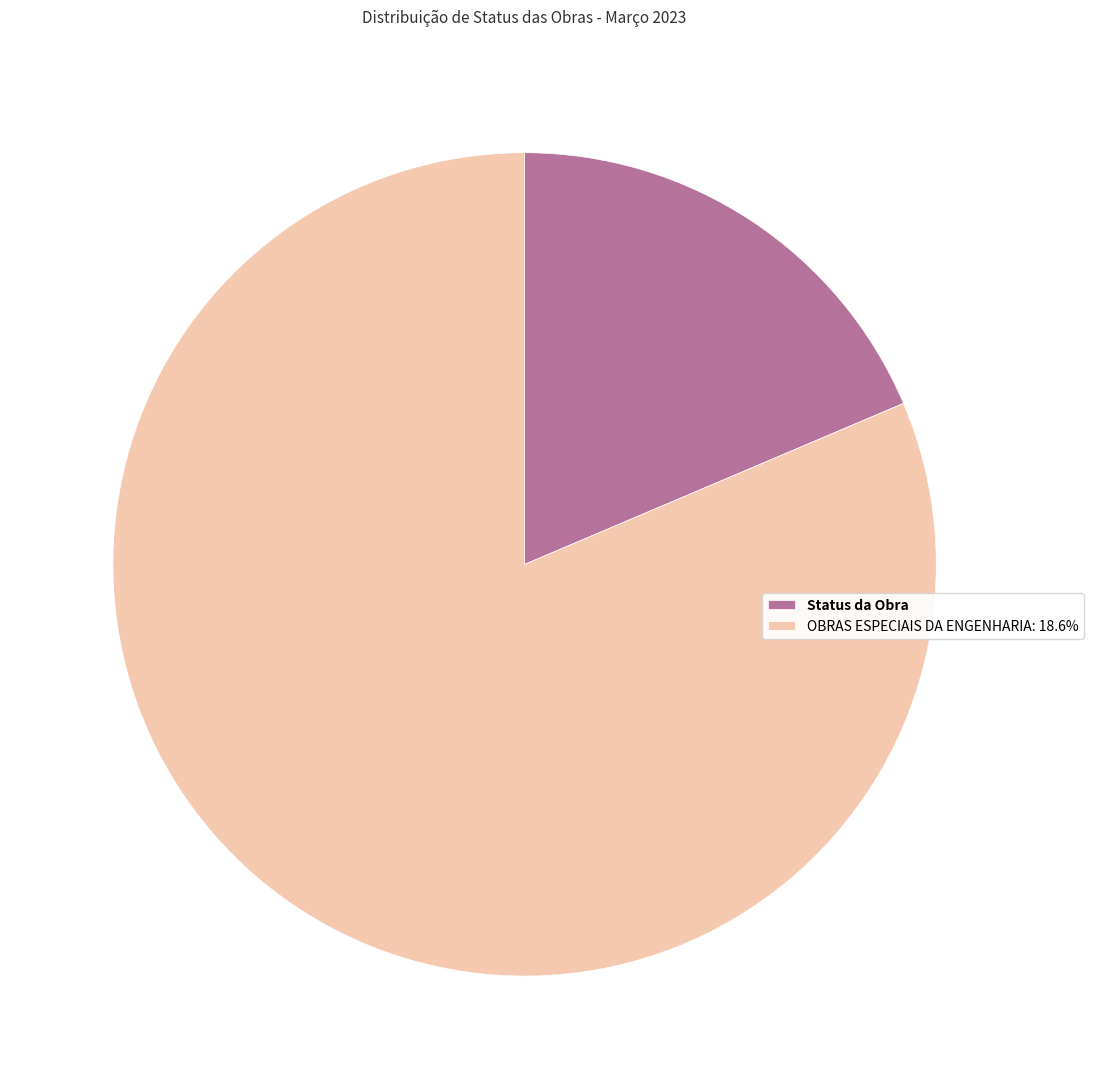

Is Status da Obra the majority of the pie?

No